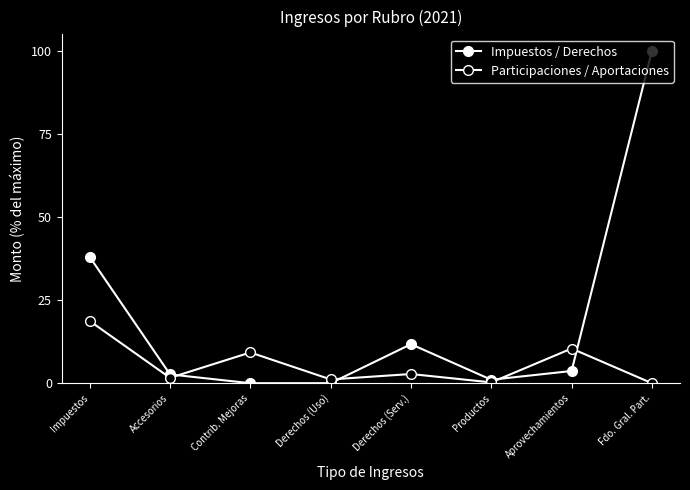

Count the number of data series in this chart.

2